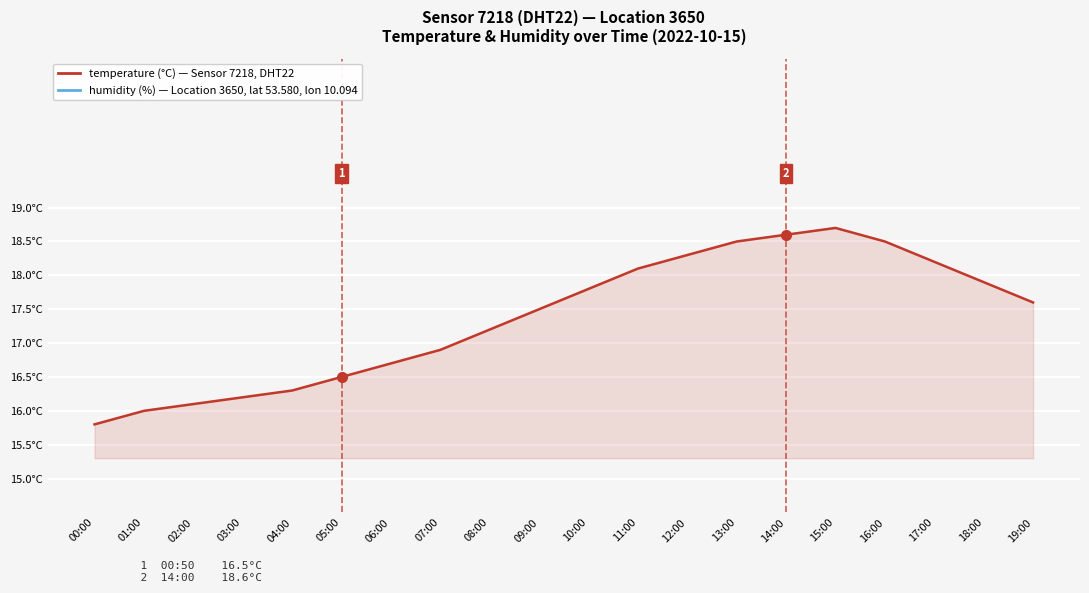

The value of humidity (%) at 06:00 is 28.5. True or false?

False